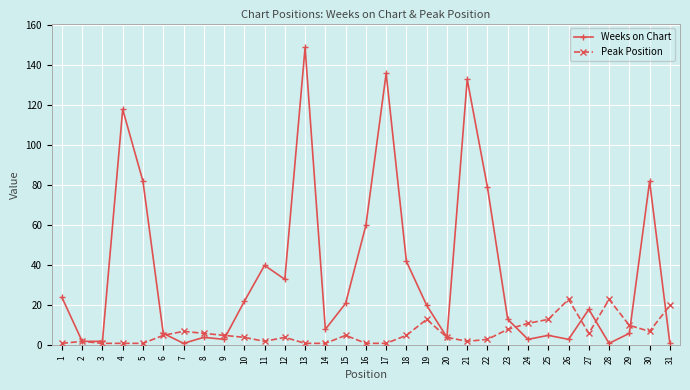

The Weeks on Chart series shows 1 at 29. True or false?

False